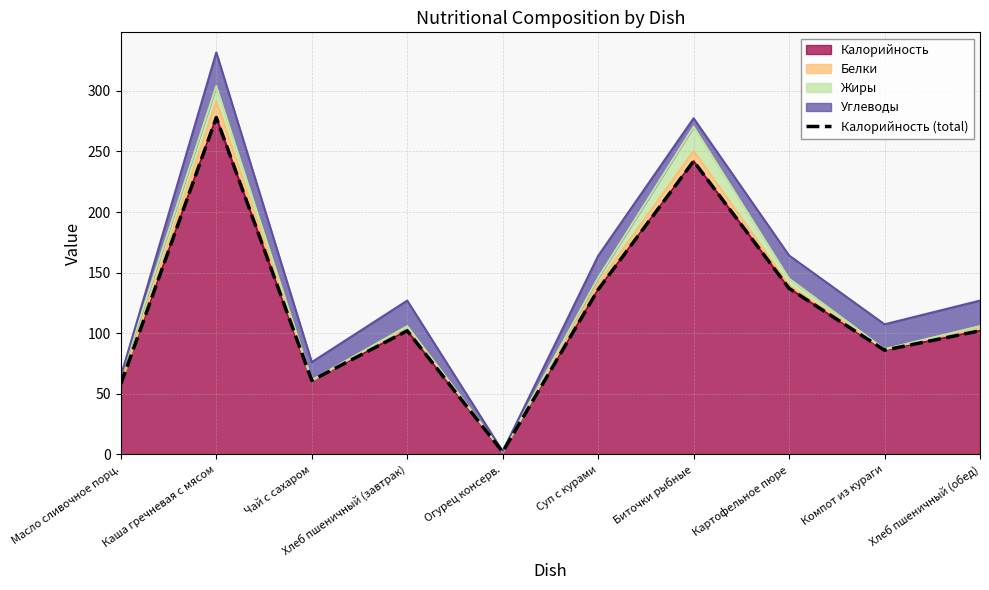

Which label corresponds to the largest value in the chart?

Каша гречневая с мясом